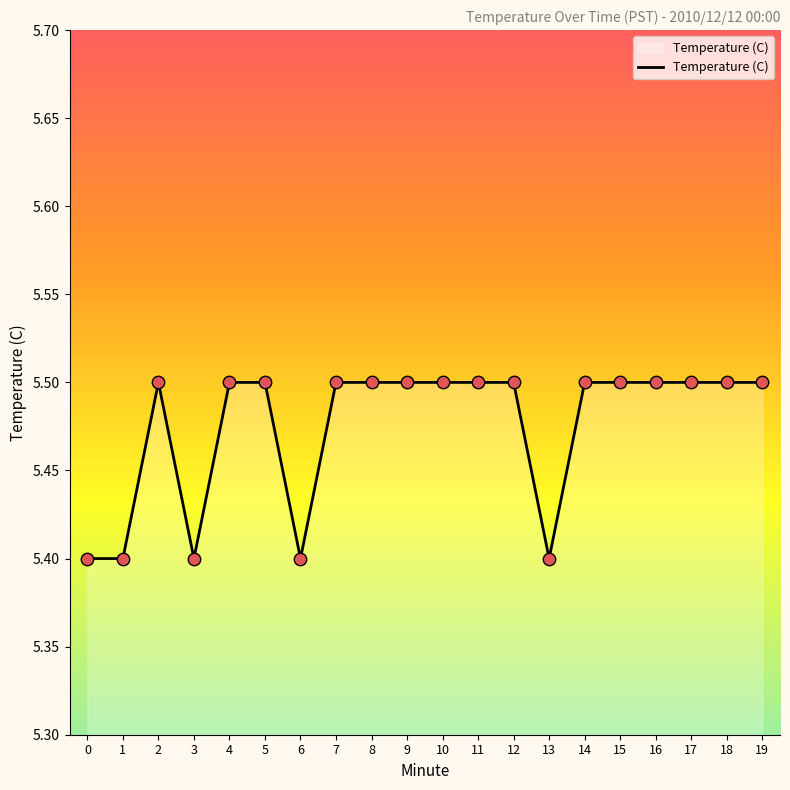

Approximately how many times larger is the value at 16 compared to 6?

1.0